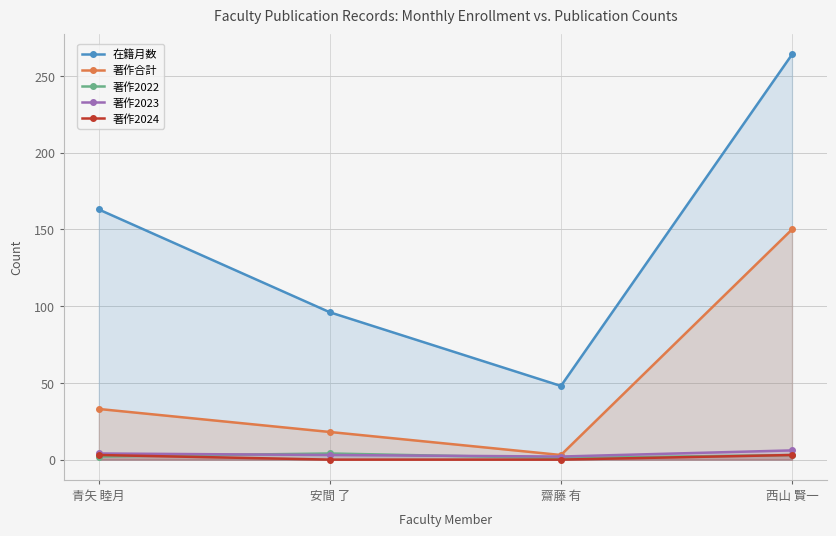

True or false: 著作合計 has more than 1 interior local peaks.

False